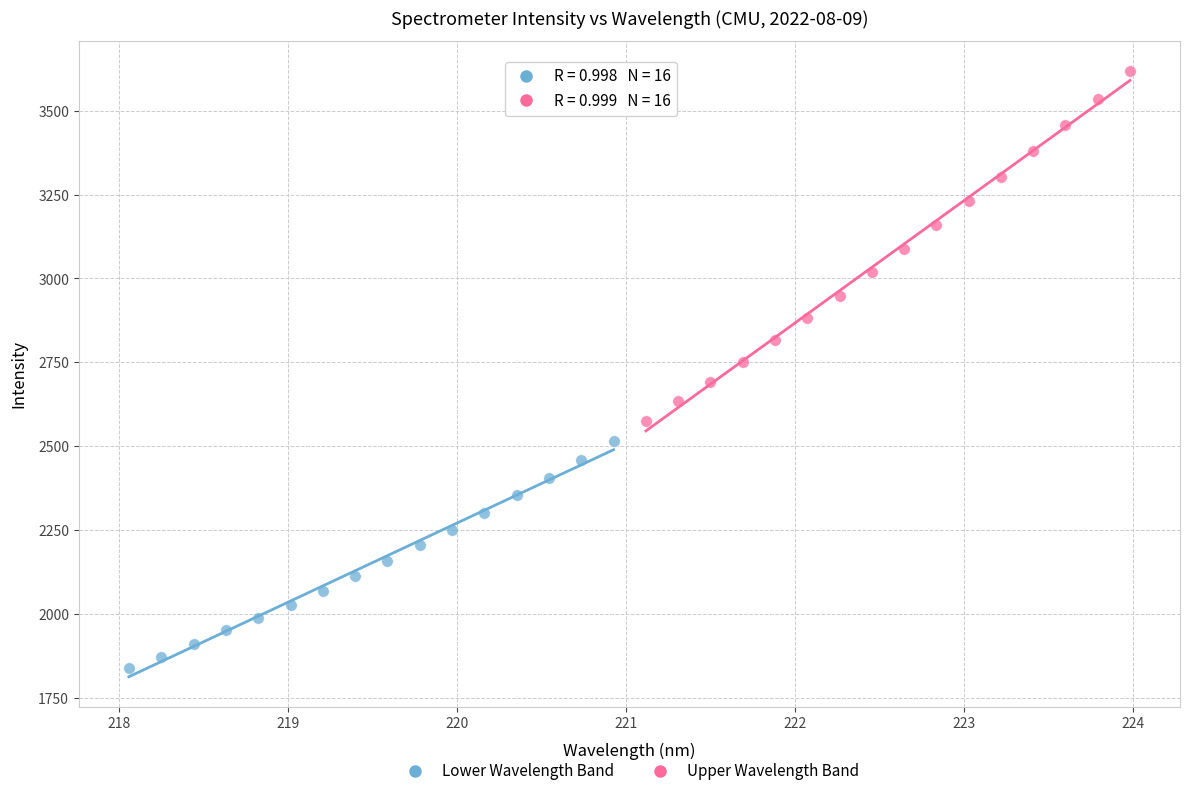

Which series reaches the maximum Y coordinate?

Upper Wavelength Band